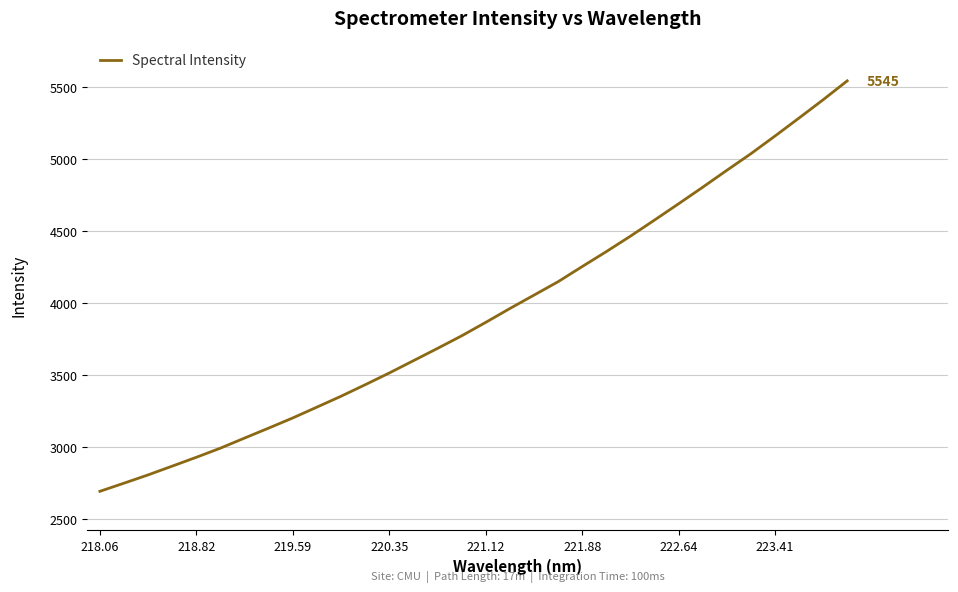

What is the difference between the second highest and second lowest values?

2664.3